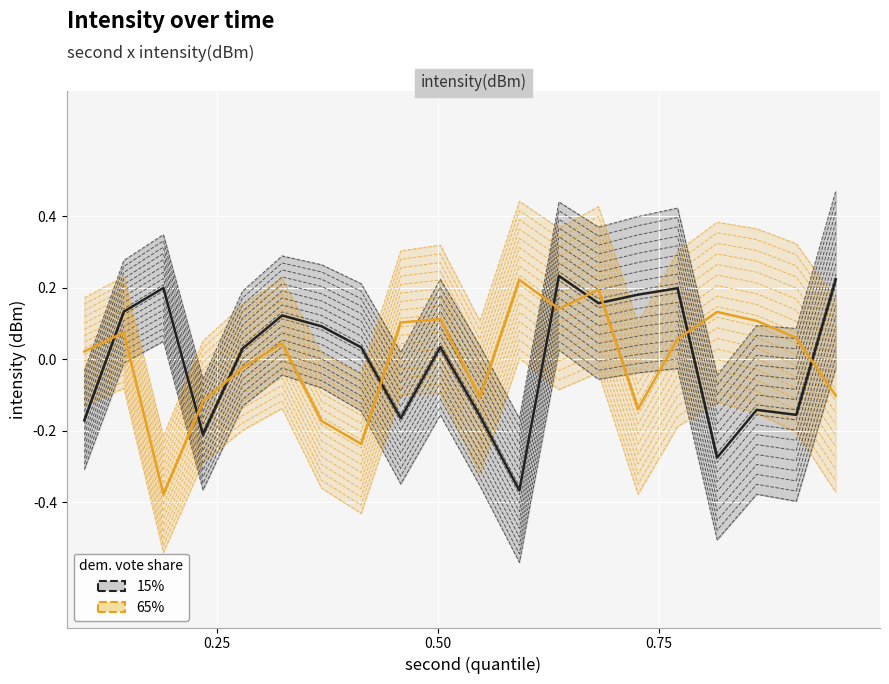

What is the lowest value of the 15% series?

-0.4